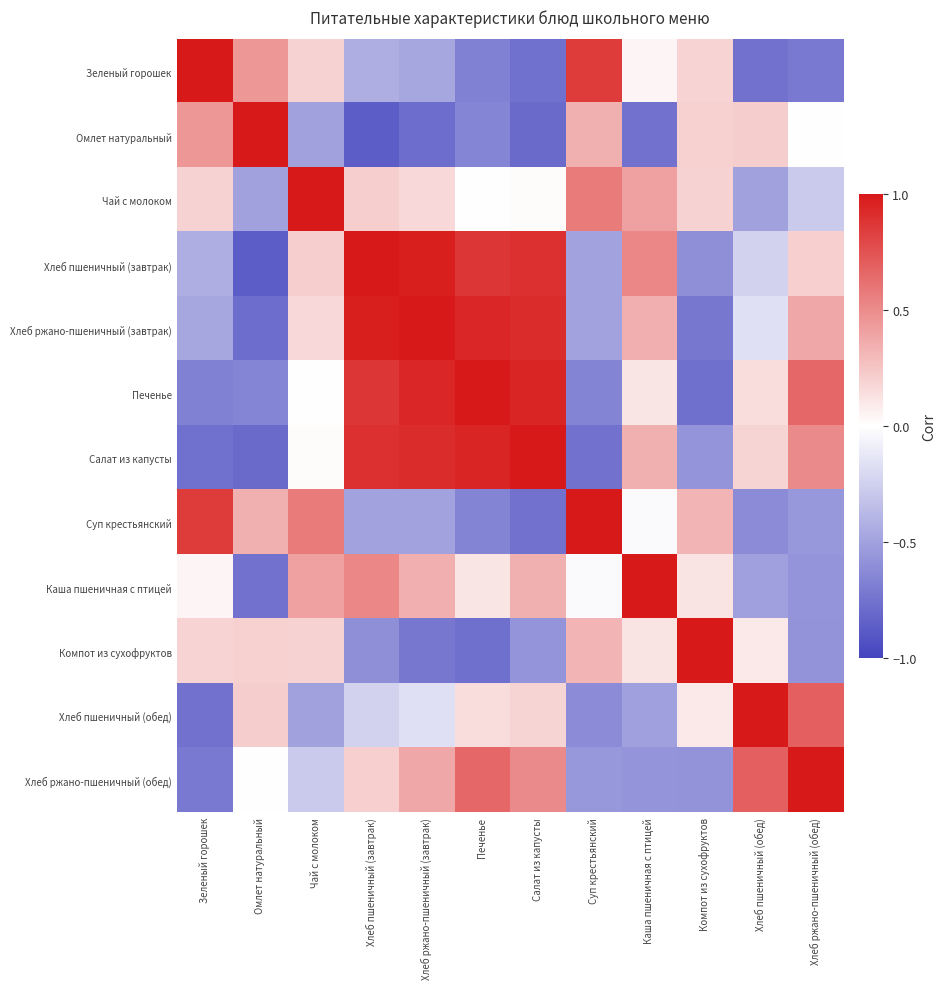

What is the greatest value displayed?

1.0